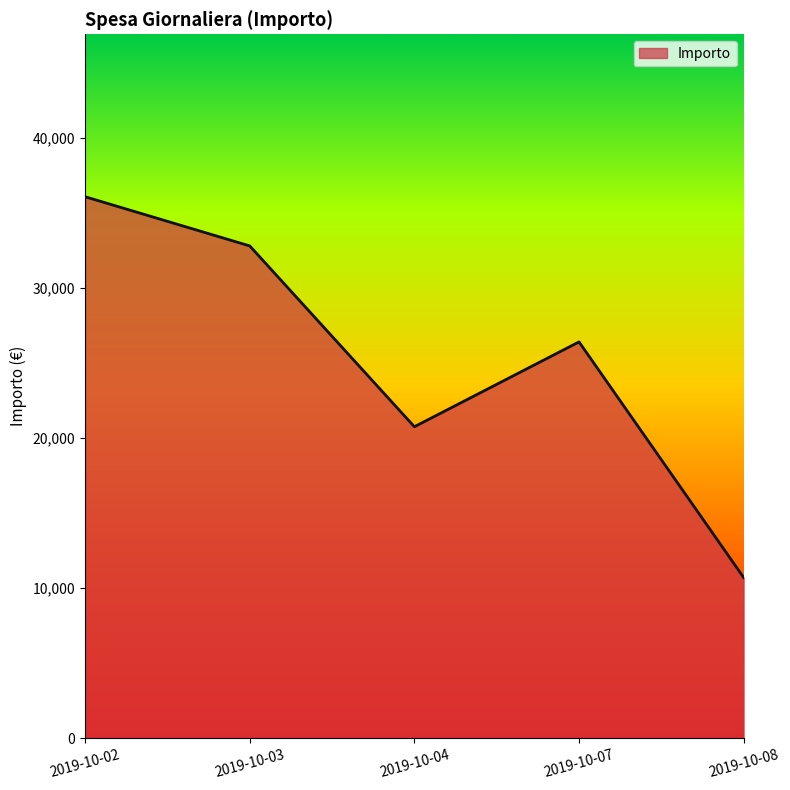

What is the average value?

25344.0